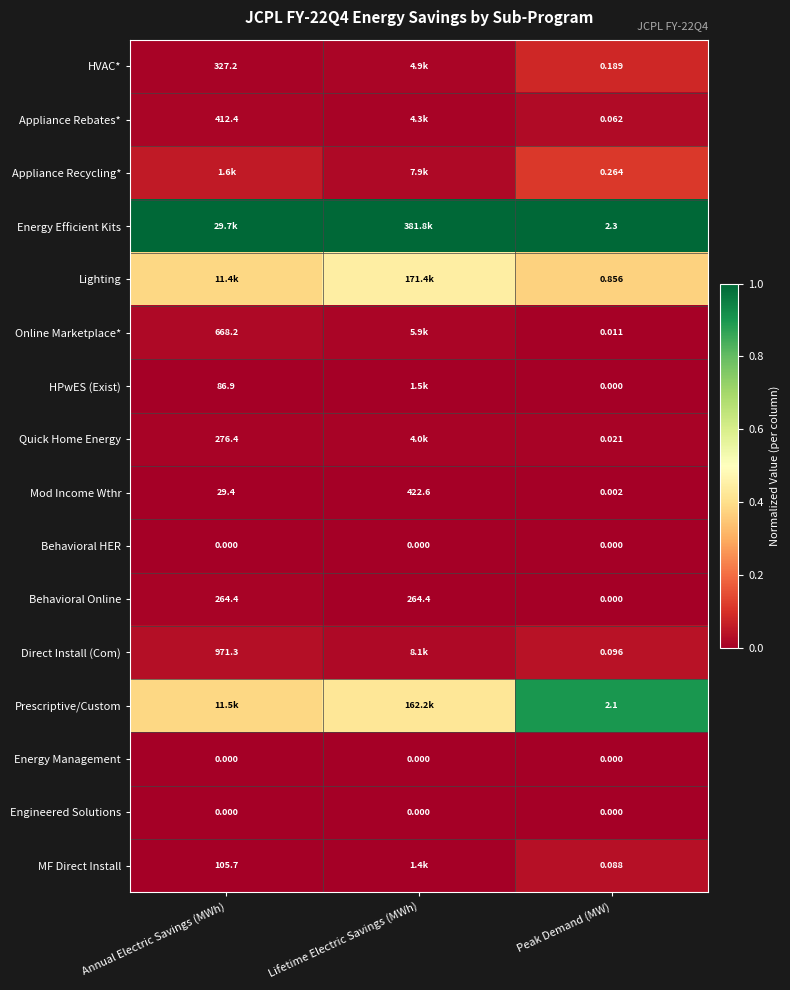

What is the total value across all series at Peak Demand (MW)?

6.0